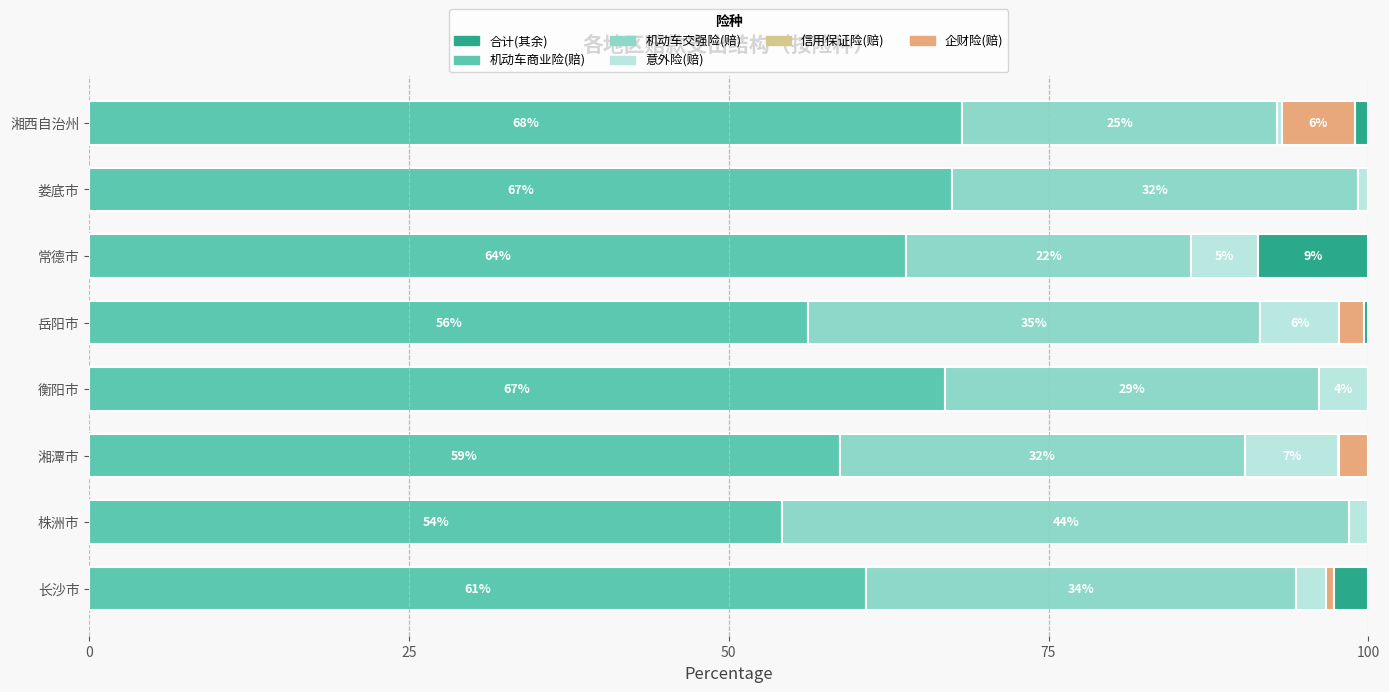

What is the sum of all 机动车商业险(赔) values?

496.2